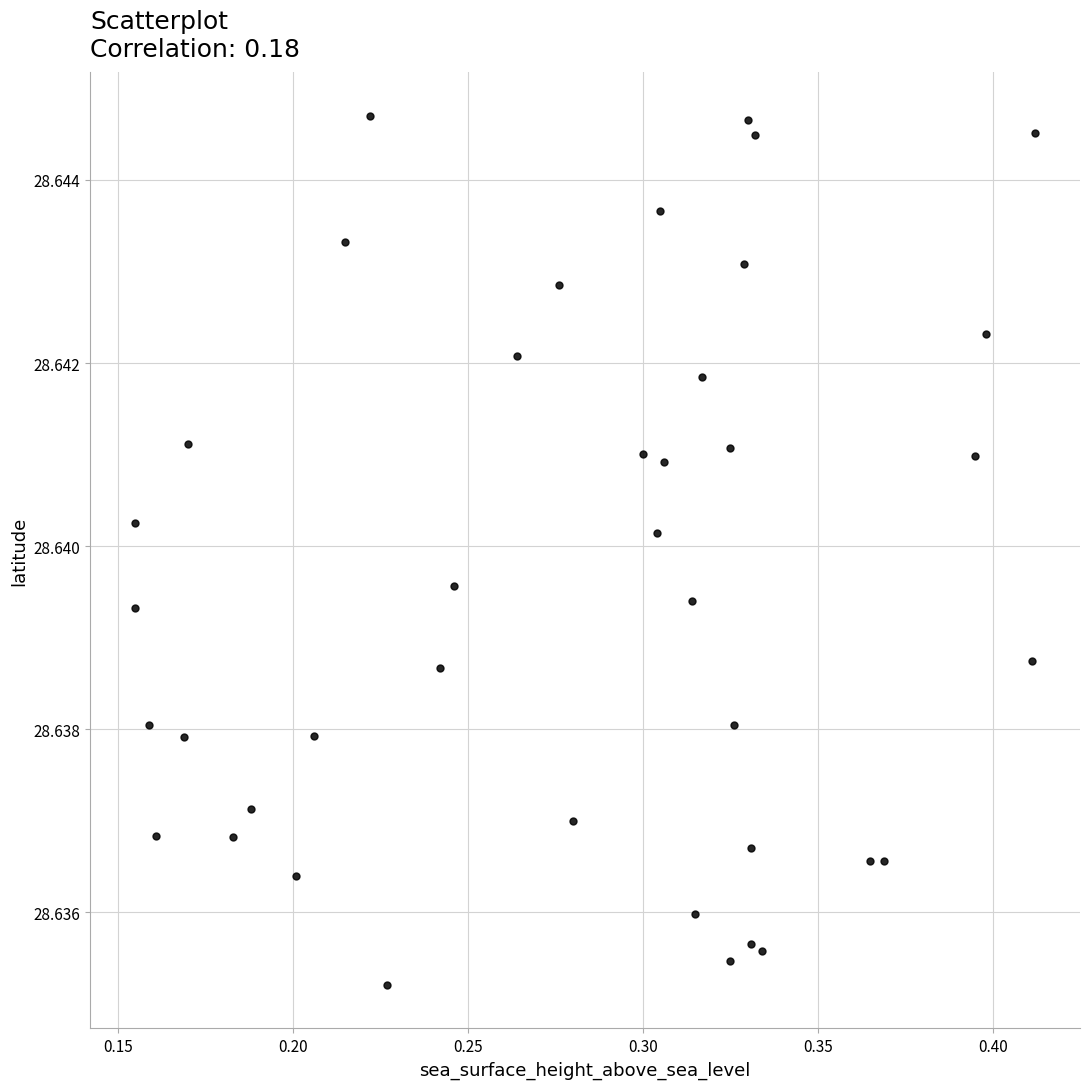

How many points are shown in the scatter plot?

40